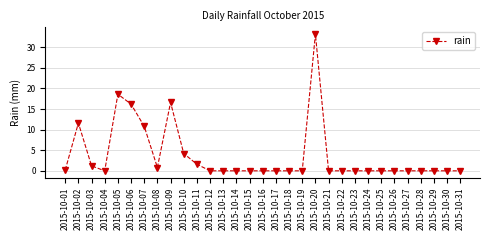

What is the value of the 3rd point from the left?

1.2